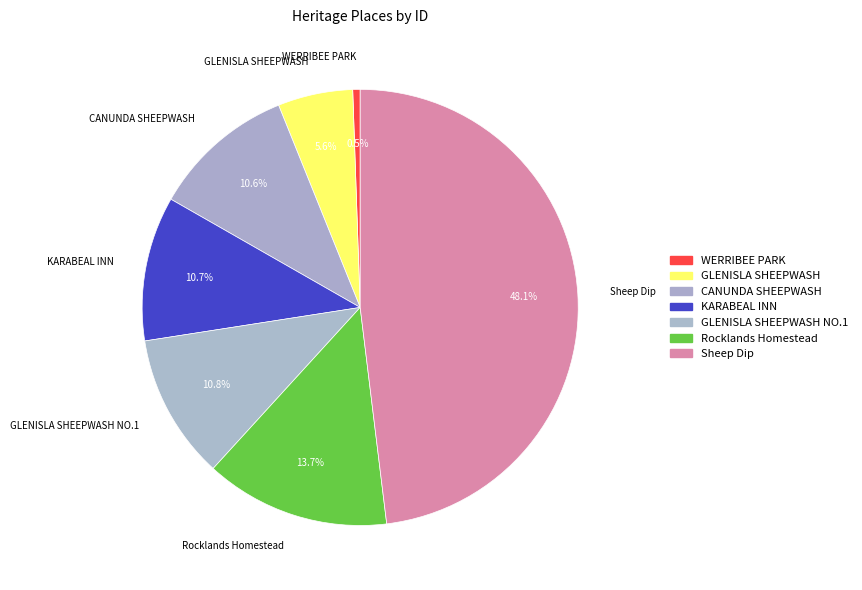

Count the number of slices in the pie.

7